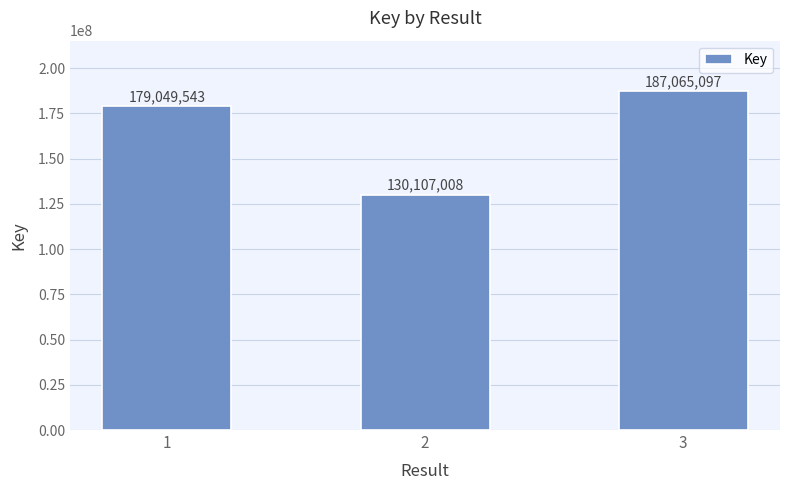

Count the values in the range 130107008 to 187065097.

3